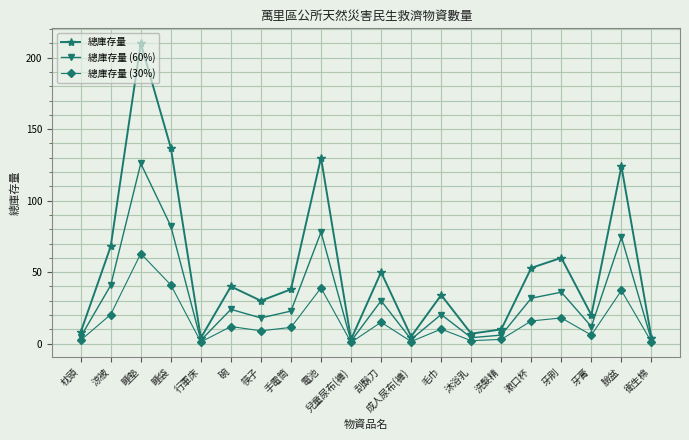

Rank the series at 涼被 from highest to lowest value.

總庫存量, 總庫存量 (60%), 總庫存量 (30%)